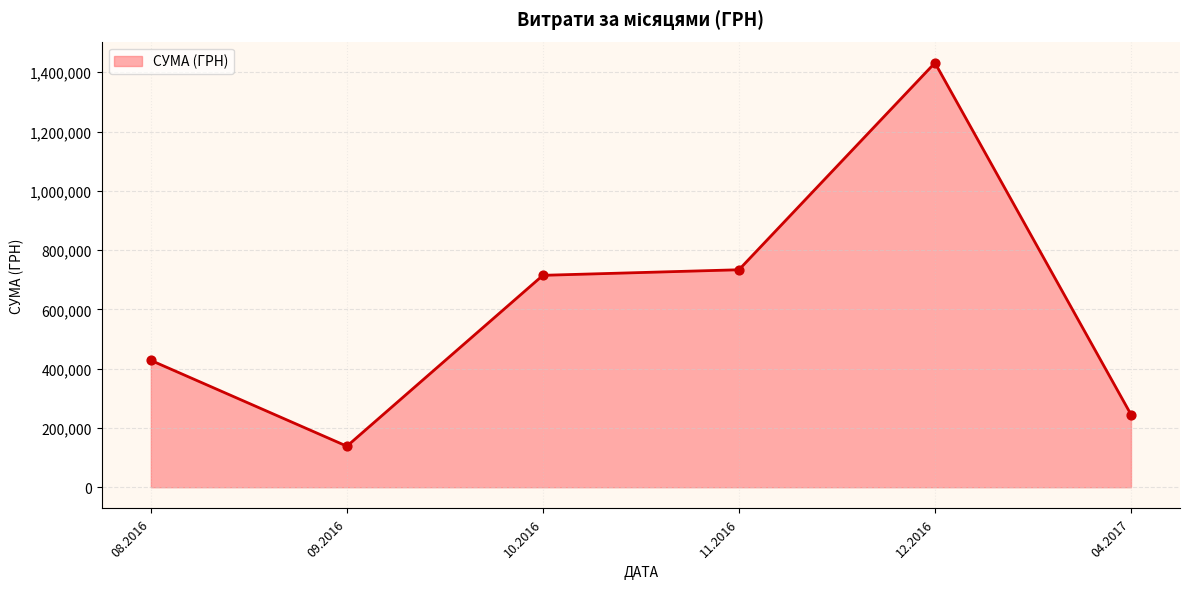

What is the change in value from 08.2016 to 09.2016?

-289595.9